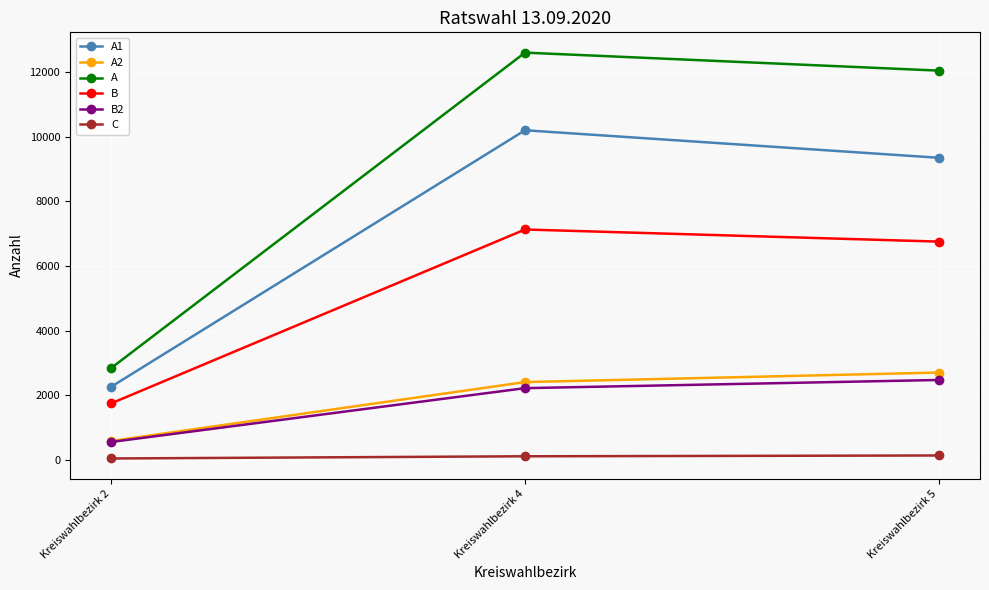

Which series has the widest spread of values?

A